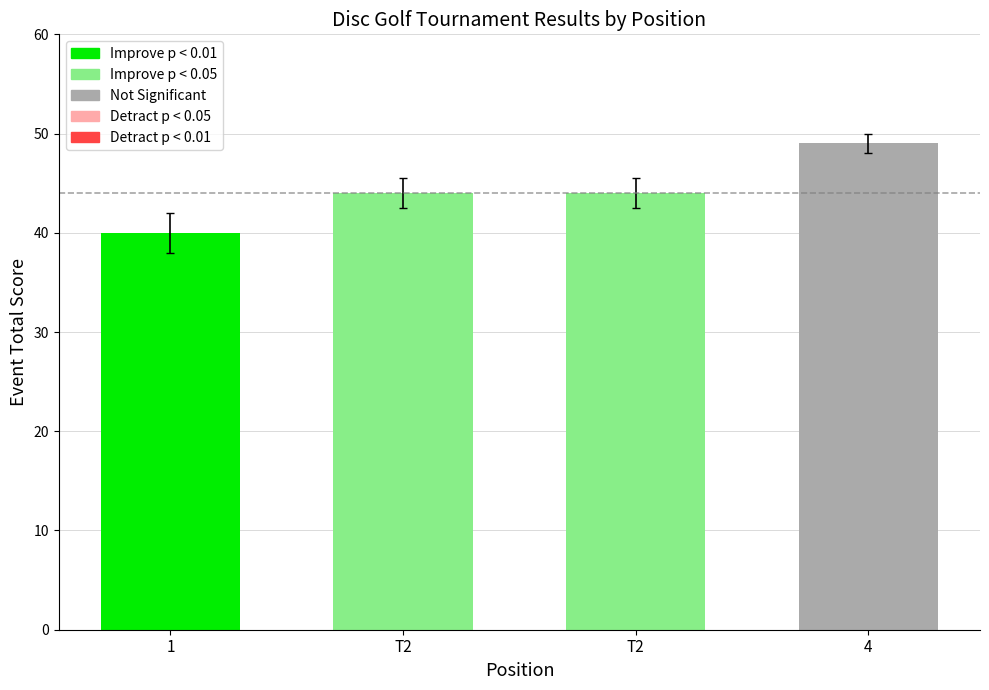

At which category does the chart reach its minimum across all series?

1